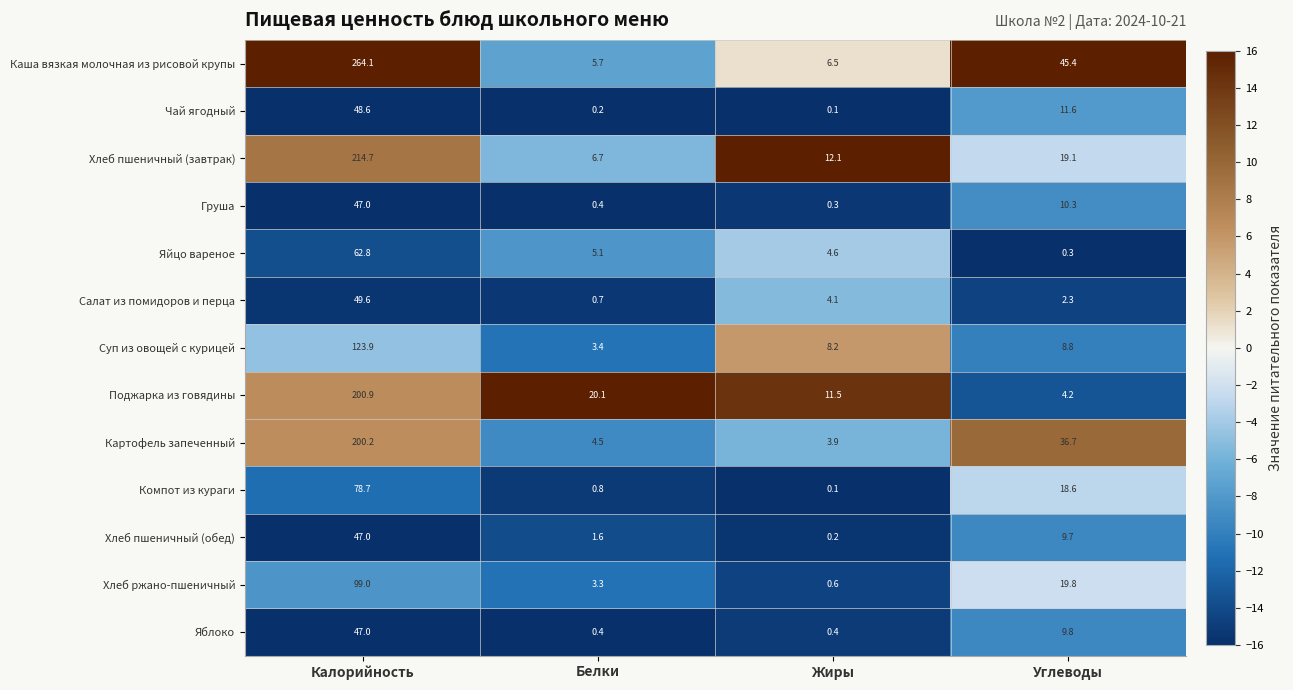

What is the total value across all series at Калорийность?

1483.5